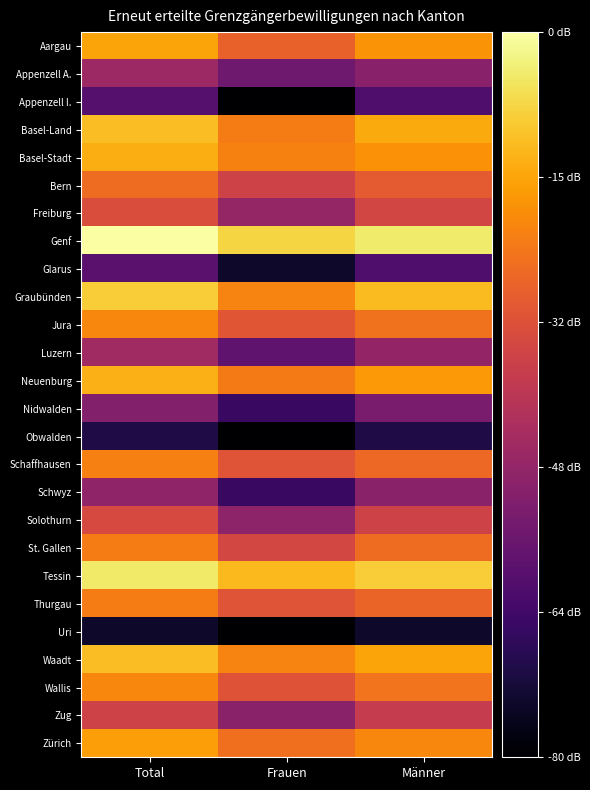

Which label corresponds to the largest value in the chart?

Total